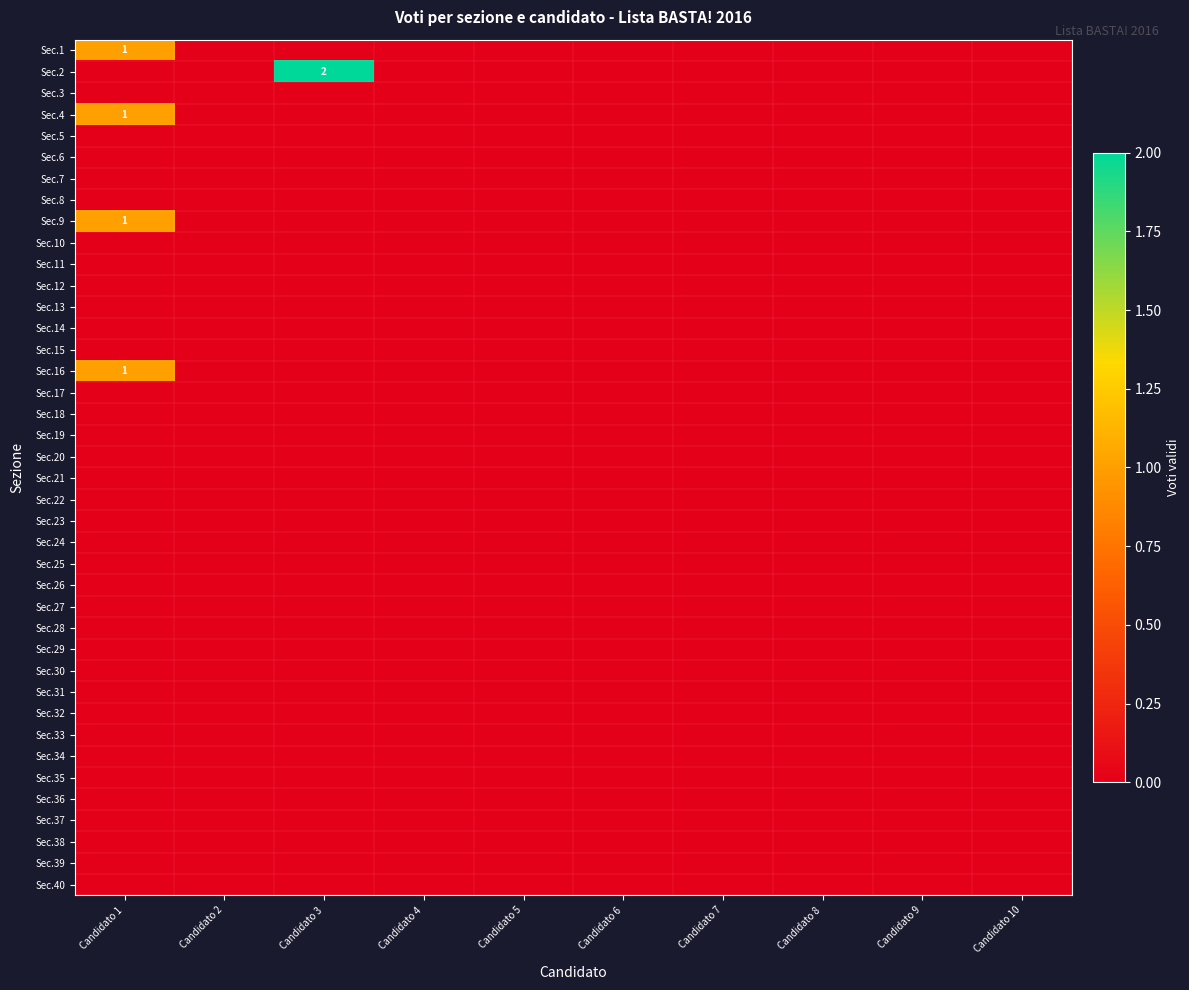

Which has a higher value, Candidato 4 or Candidato 3?

Candidato 4